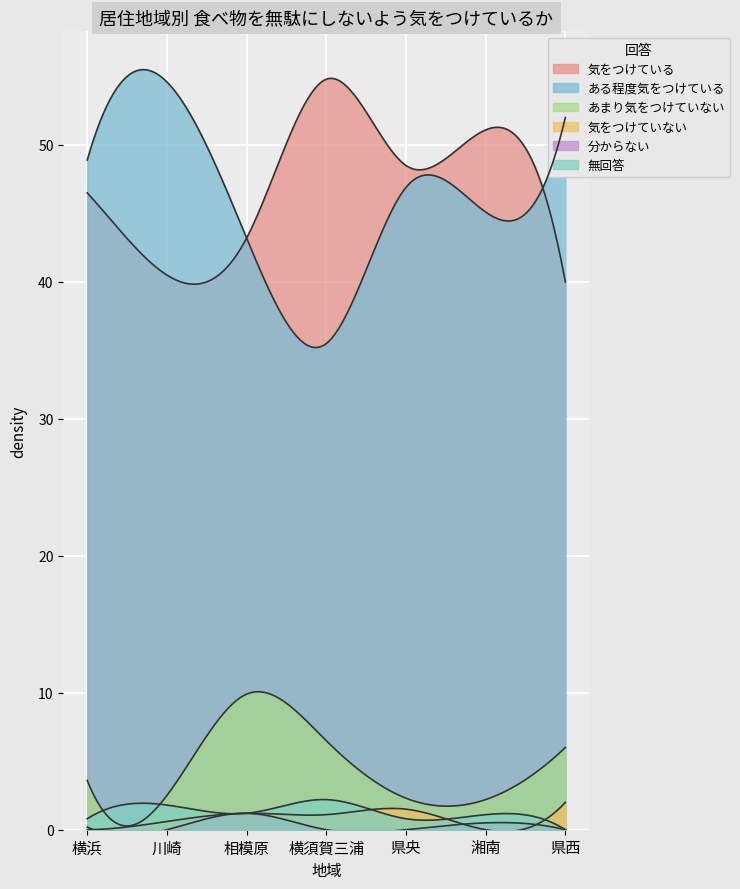

What is the maximum value shown in the chart?

54.8